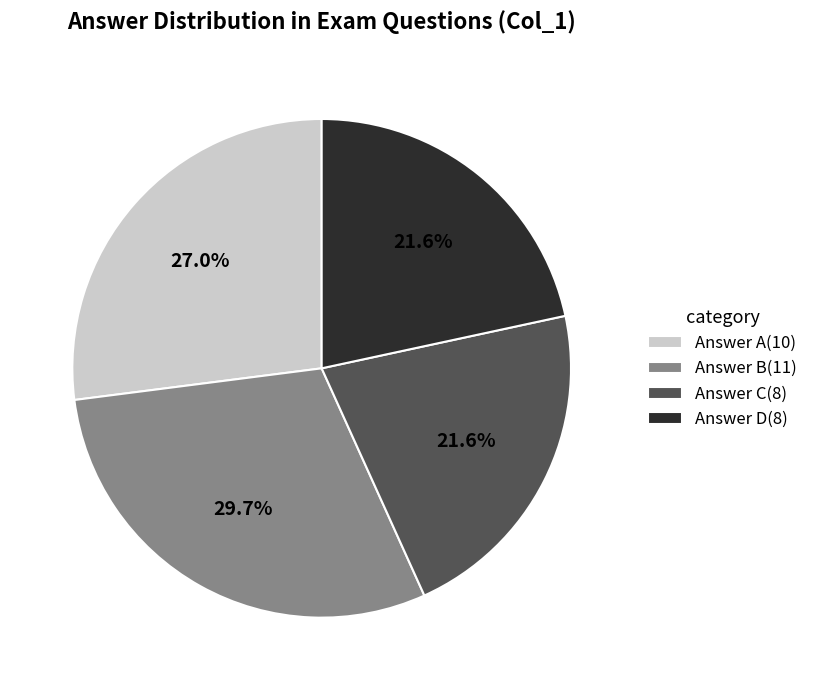

Is there a majority slice in this chart?

No